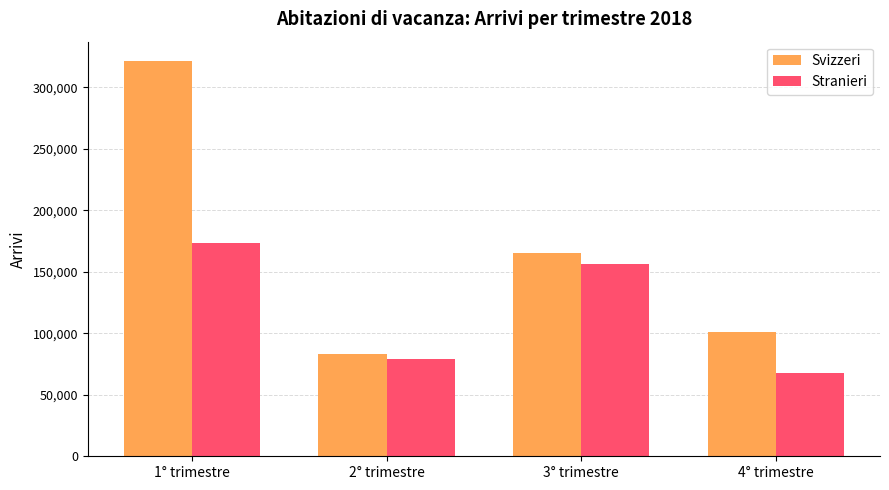

List the series in order of their peak value, highest first.

Svizzeri, Stranieri